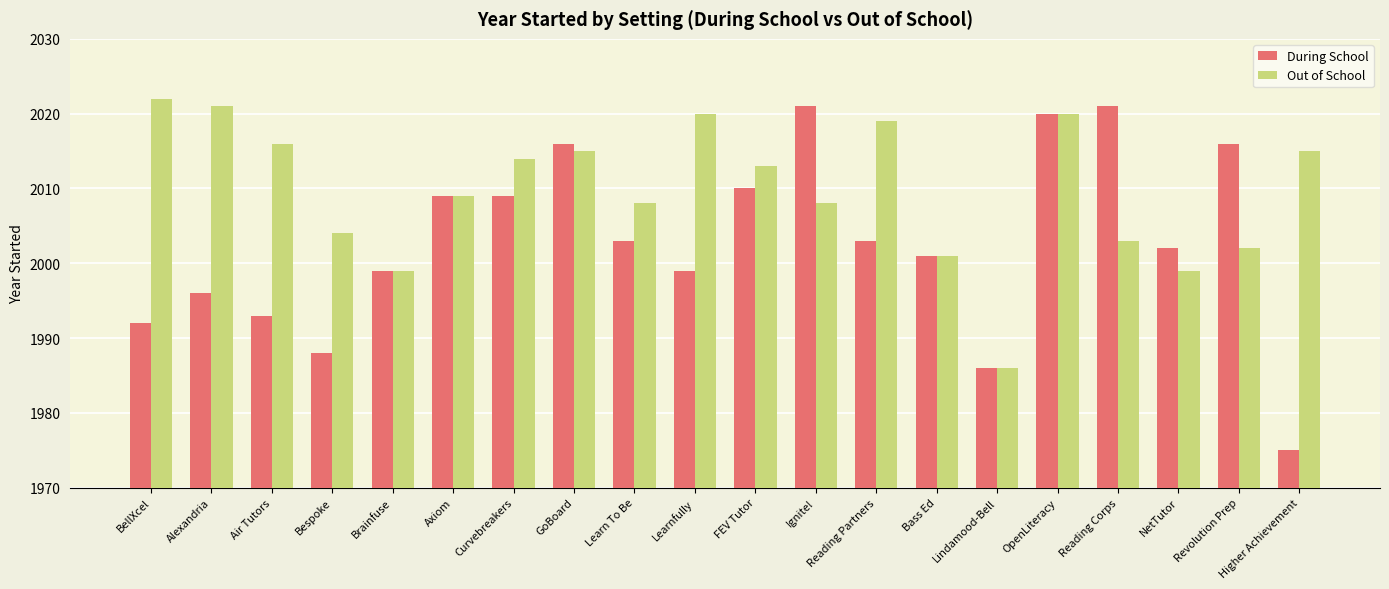

Which series has the widest spread of values?

During School